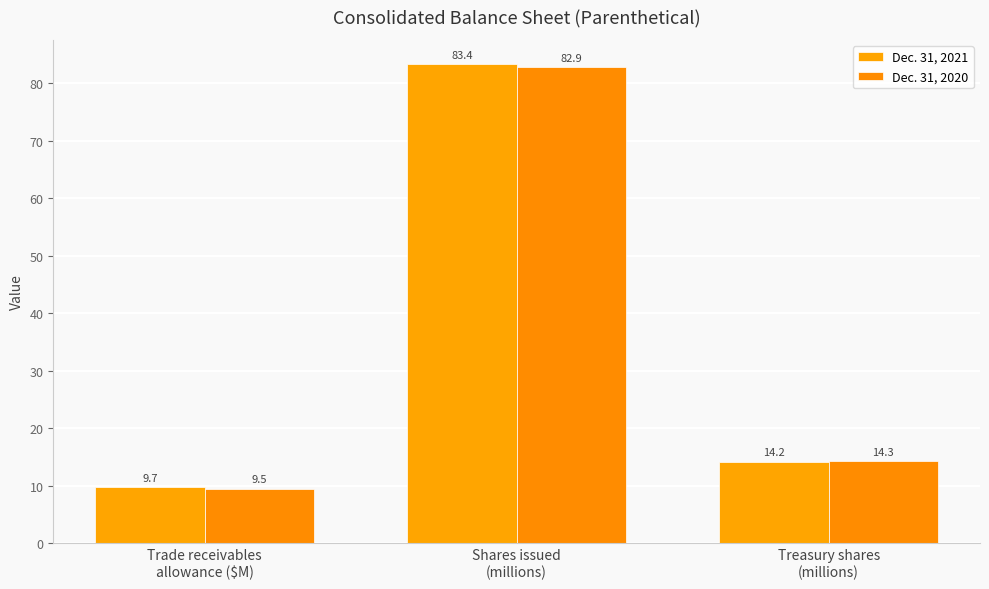

How many bars are there in each group?

2